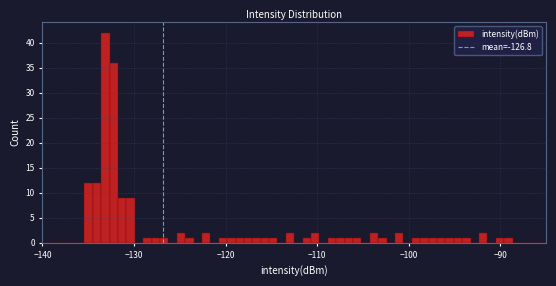

Read against the x-axis, roughly where is the centre of the tallest bar?

-133